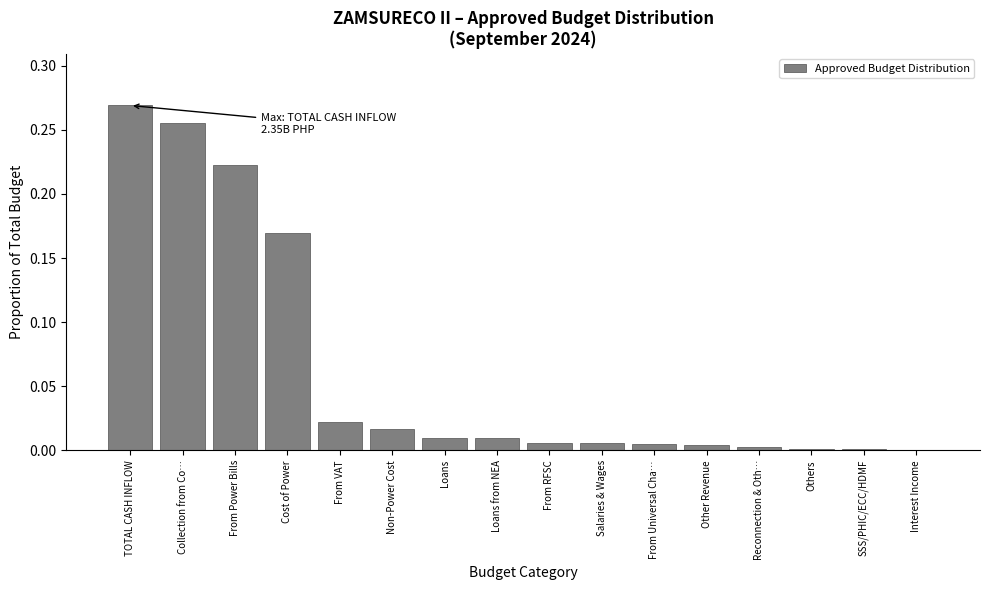

True or false: the data shows 0.0 at Others.

True